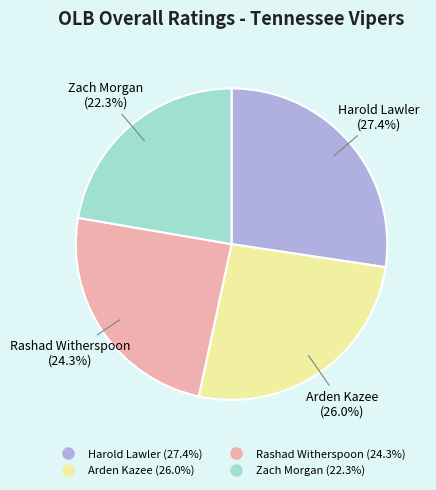

How many slices are in this pie chart?

4